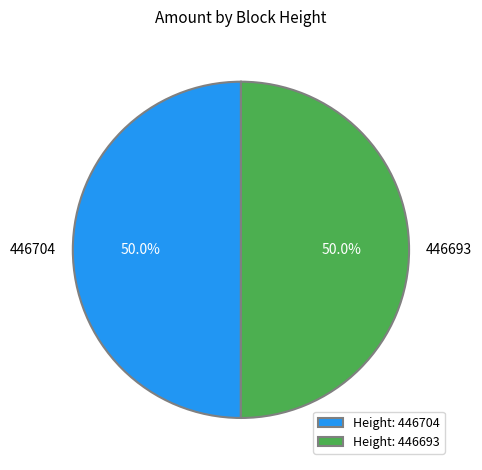

Combined, do Height: 446693 and Height: 446704 account for over 50%?

Yes